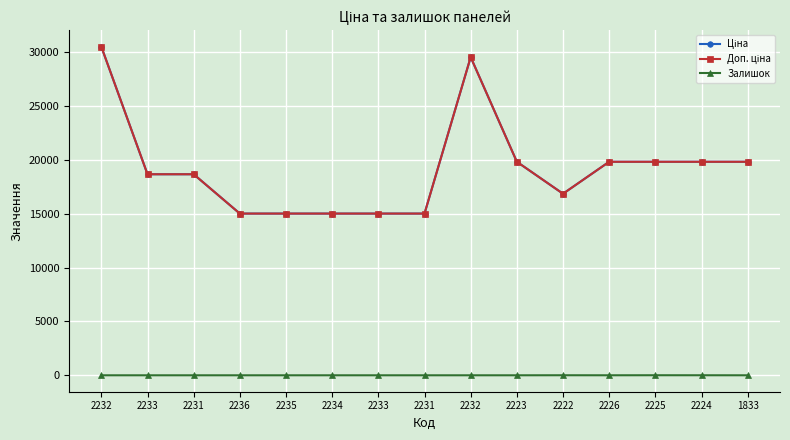

At which label is Залишок closest to 2?

2226